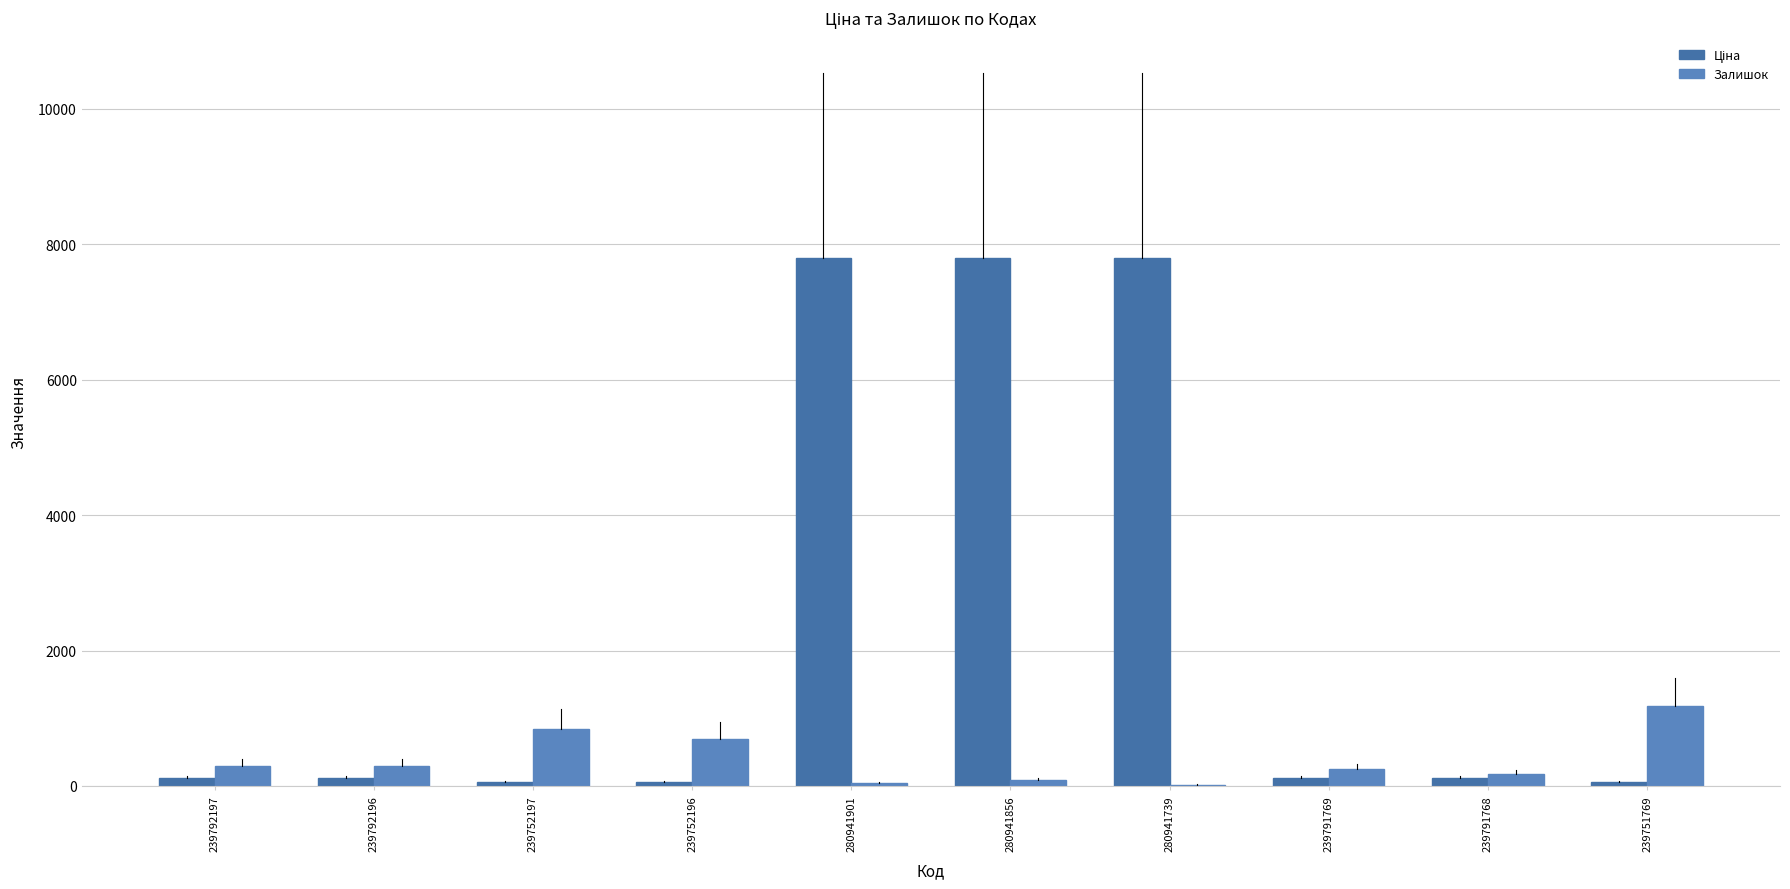

What is the maximum value shown in the chart?

7792.9